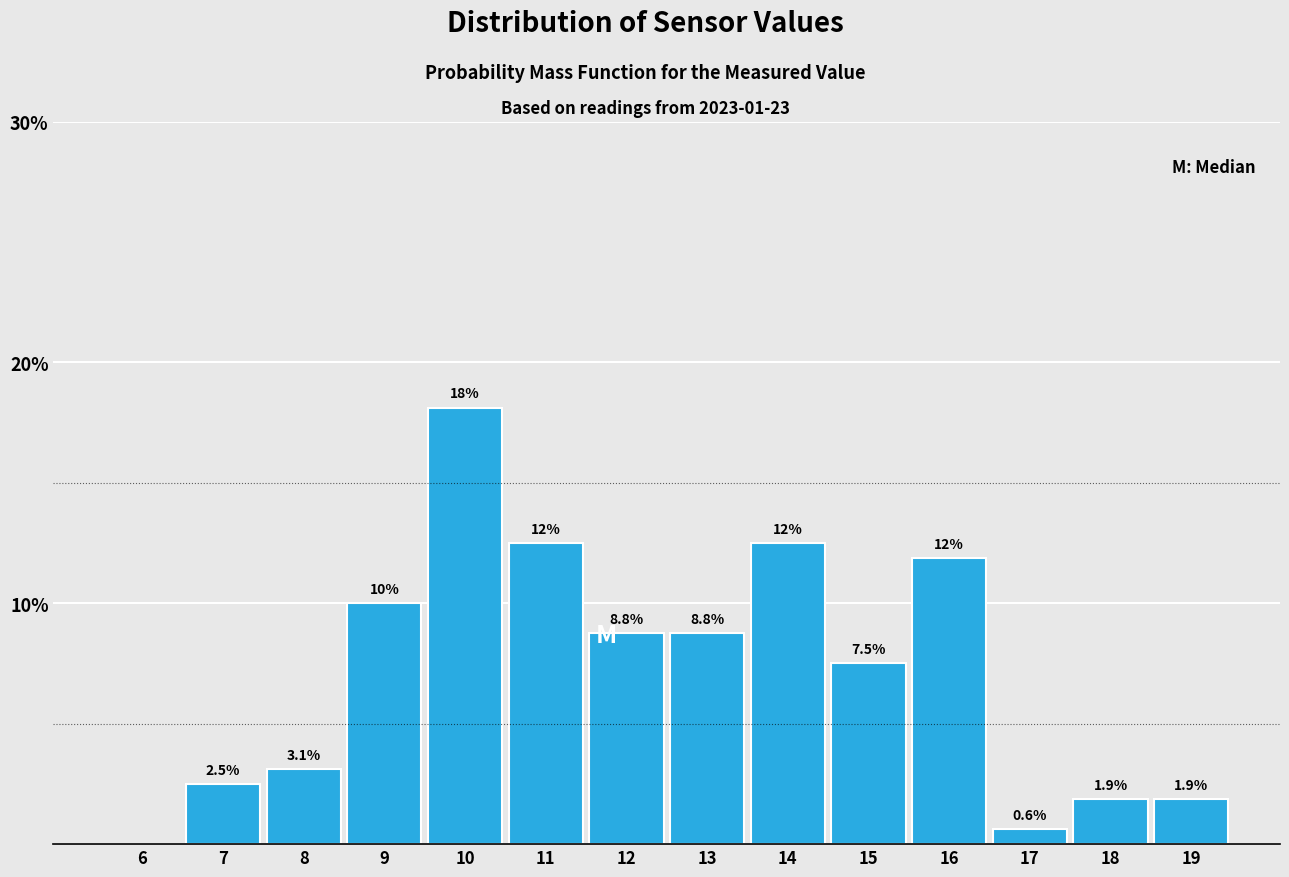

Reading left to right, transcribe all the data shown in this chart.

6=0.0	7=2.5	8=3.1	9=10.0	10=18.1	11=12.5	12=8.8	13=8.8	14=12.5	15=7.5	16=11.9	17=0.6	18=1.9	19=1.9